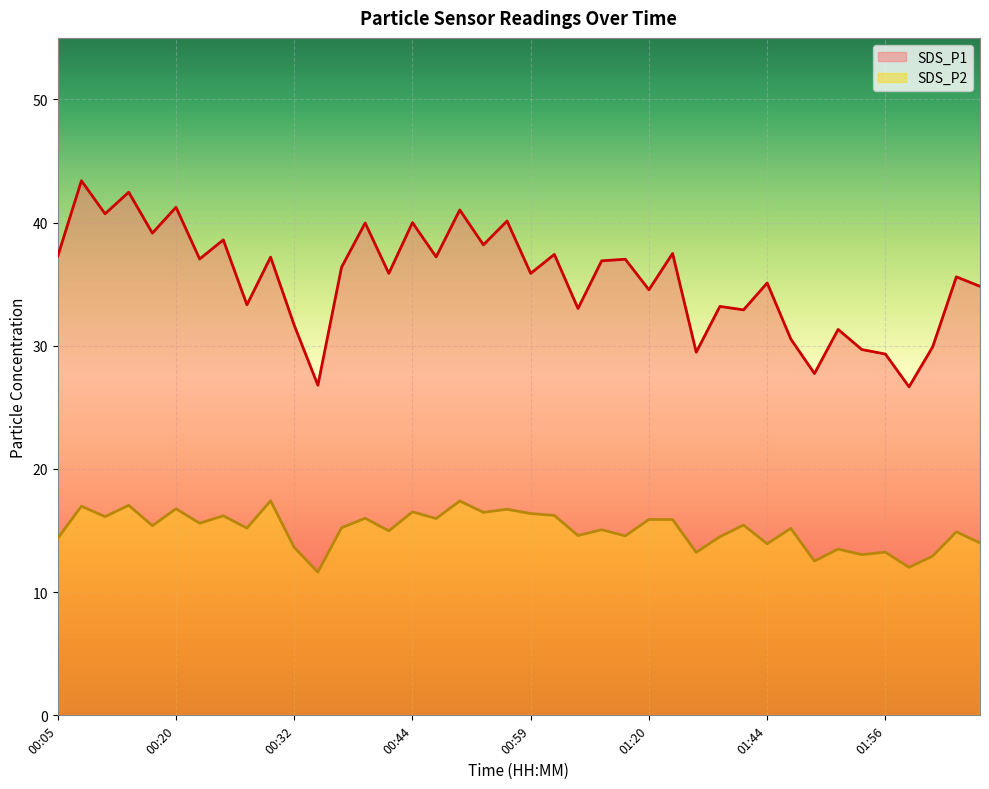

True or false: SDS_P1 has a value of 53.7 at 01:51.

False